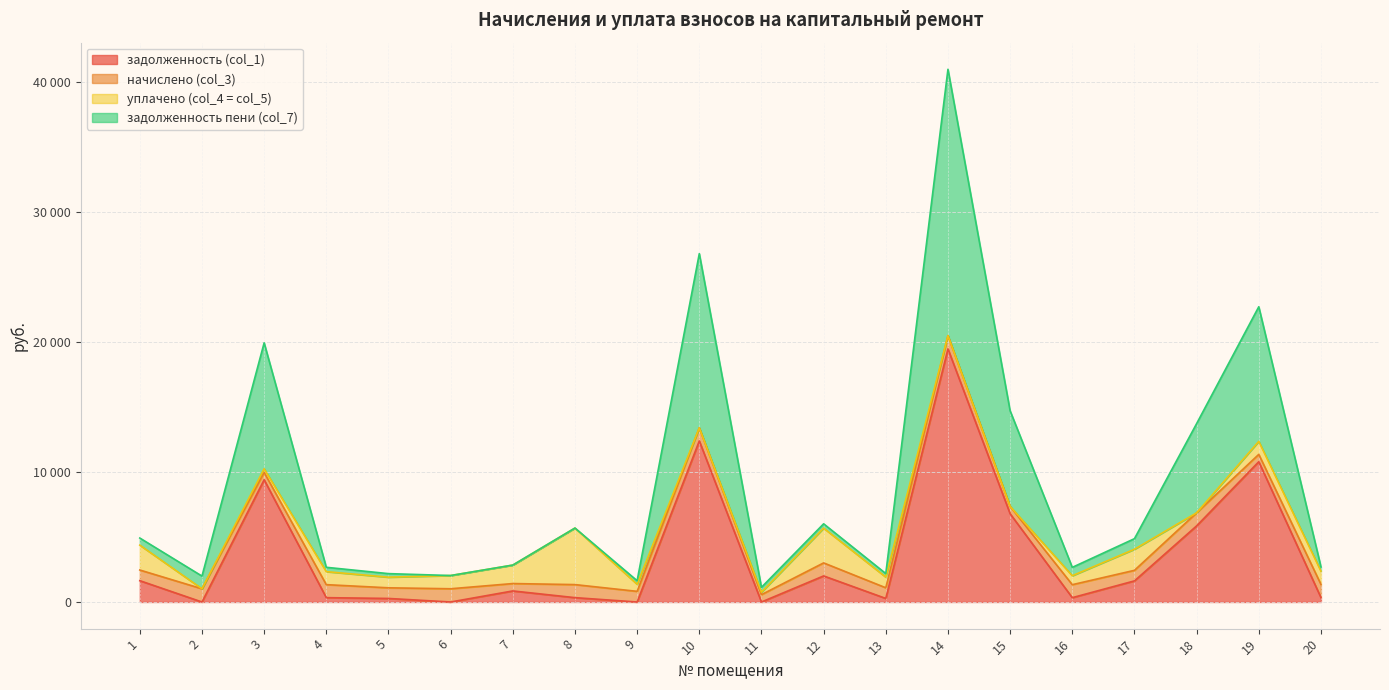

The задолженность (col_1) series shows 332.8 at 16. True or false?

True